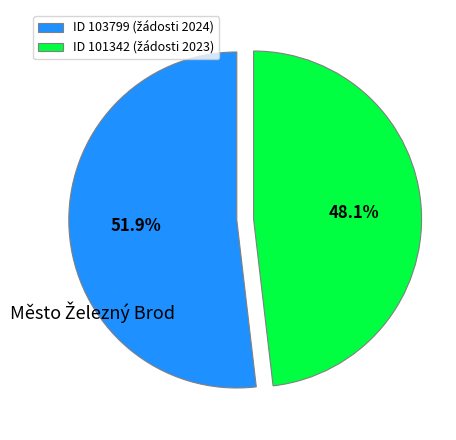

Is there a majority slice in this chart?

Yes